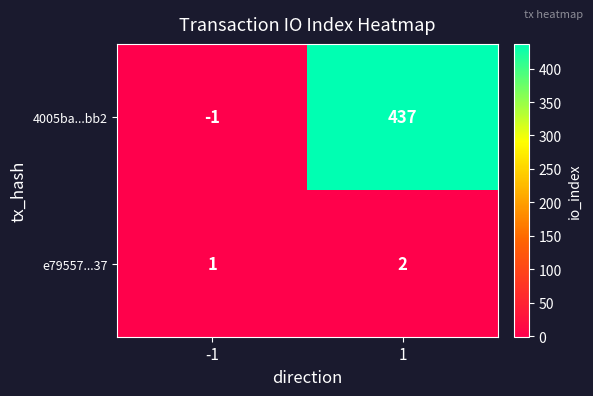

True or false: e79557...37 has a value of 1 at 1.

False